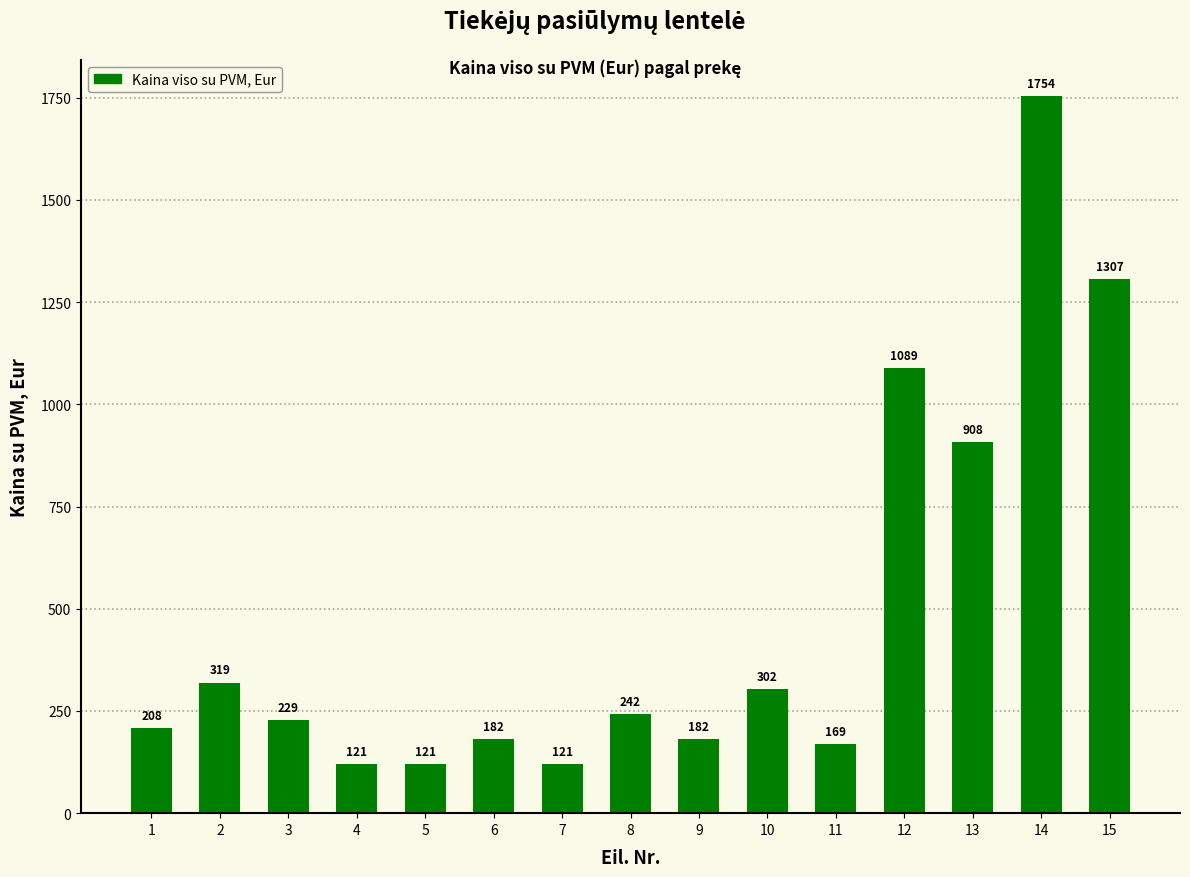

What is the value of the 11th bar from the left?

169.4